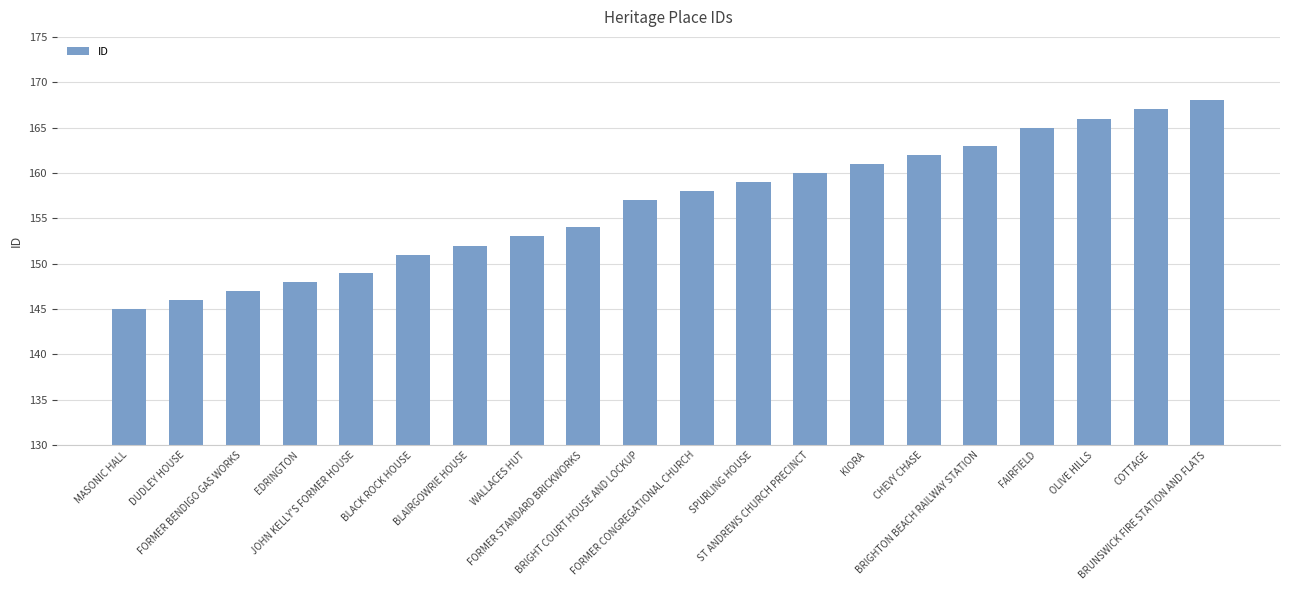

How many categories are shown in the chart?

20